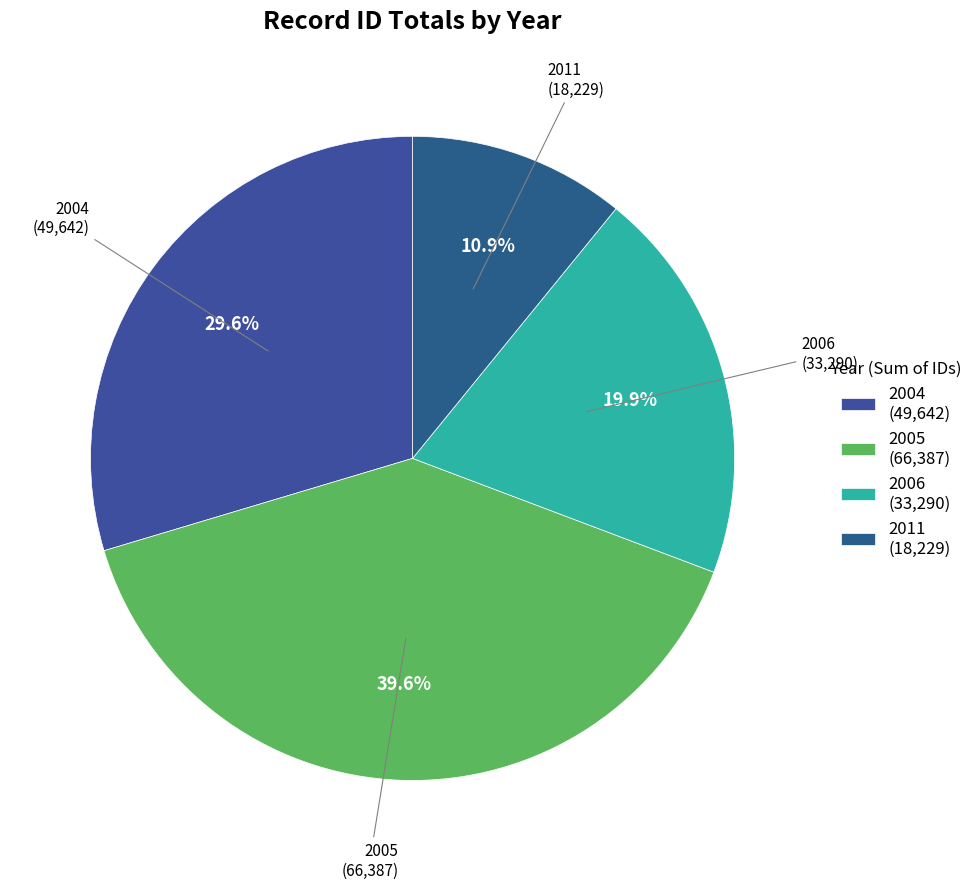

Which category has the smallest portion of the pie?

2011 (18,229)